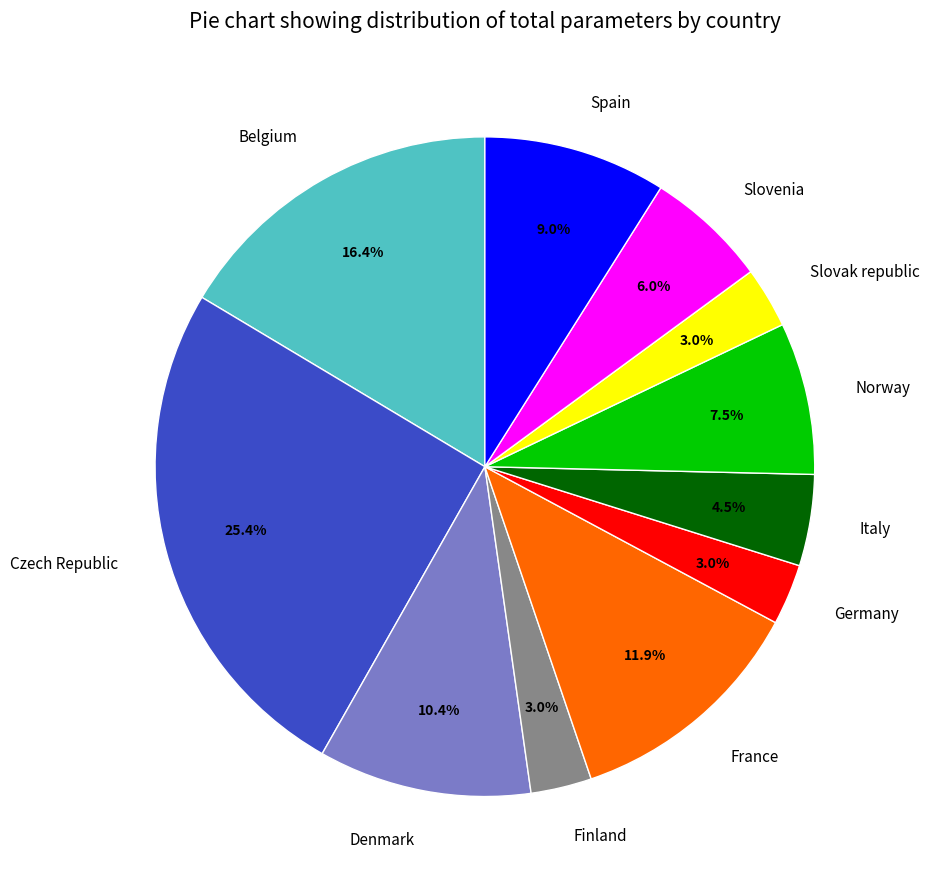

How much of the chart is everything except France?

88.1%